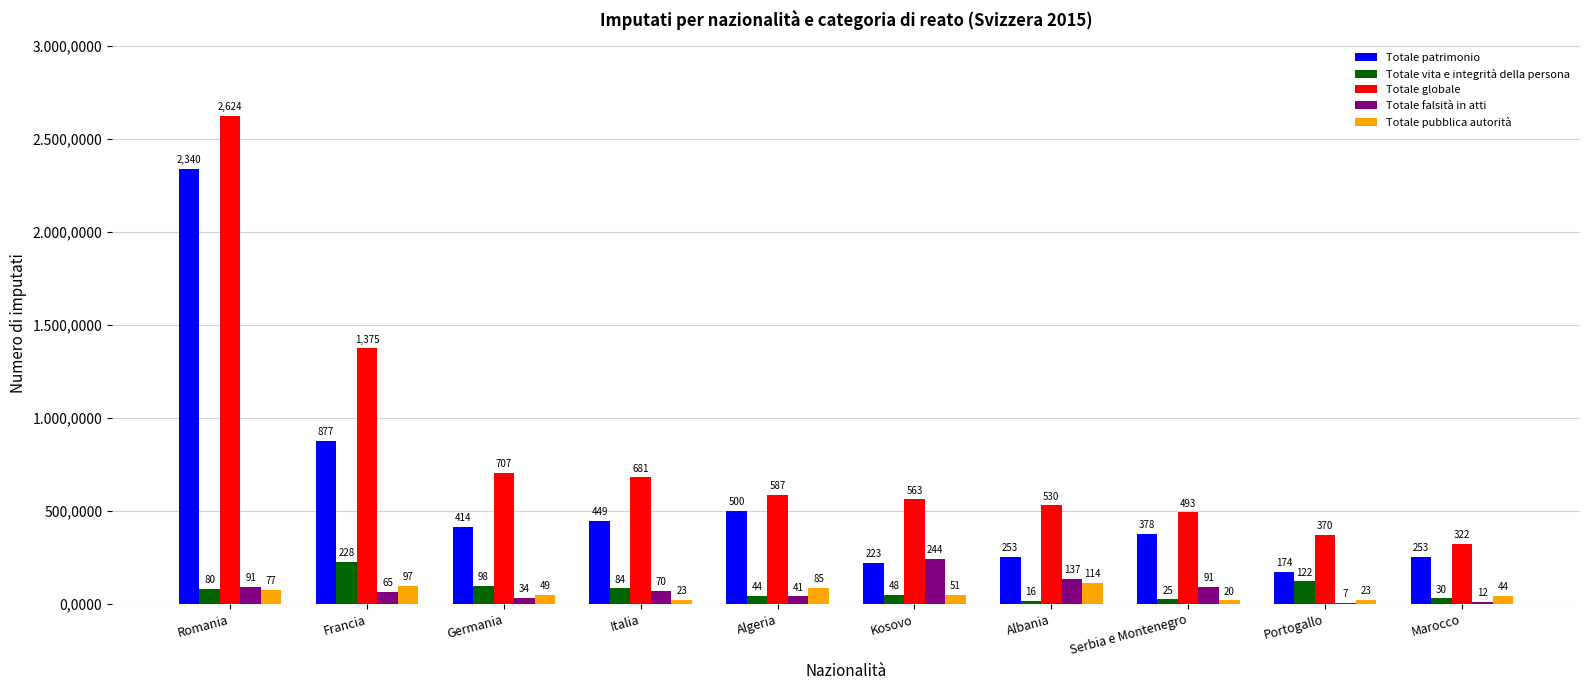

What are all the series names shown in the legend?

Totale patrimonio, Totale vita e integrità della persona, Totale globale, Totale falsità in atti, Totale pubblica autorità